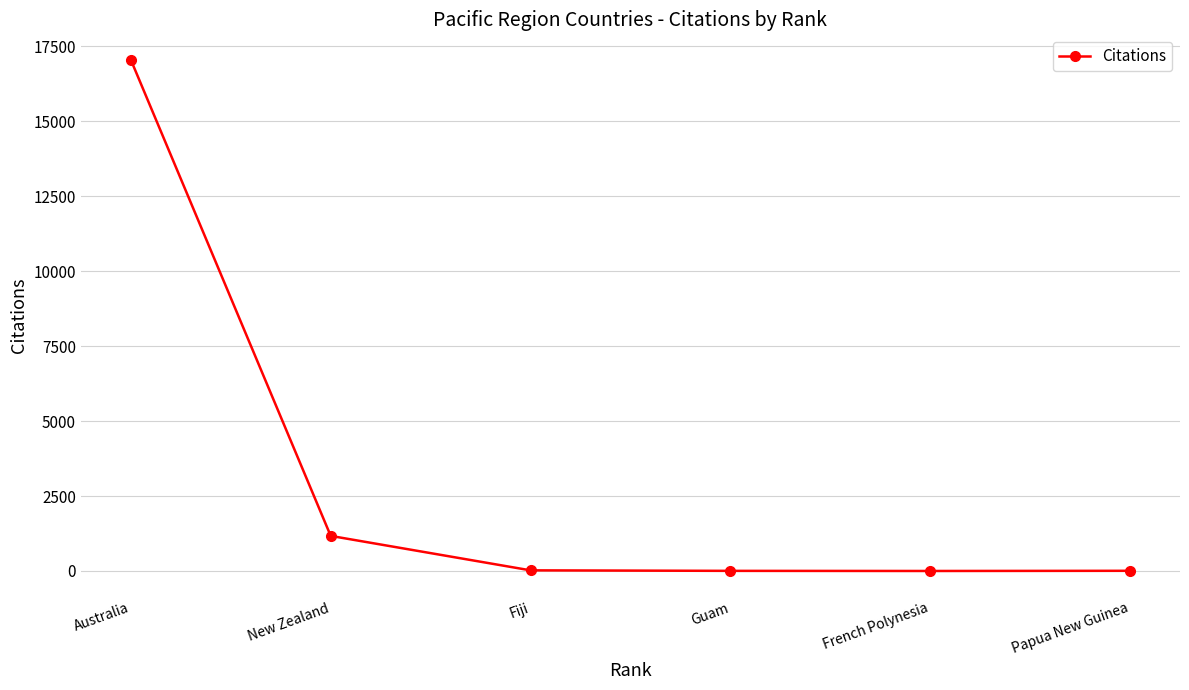

Does the chart have visible grid lines?

Yes